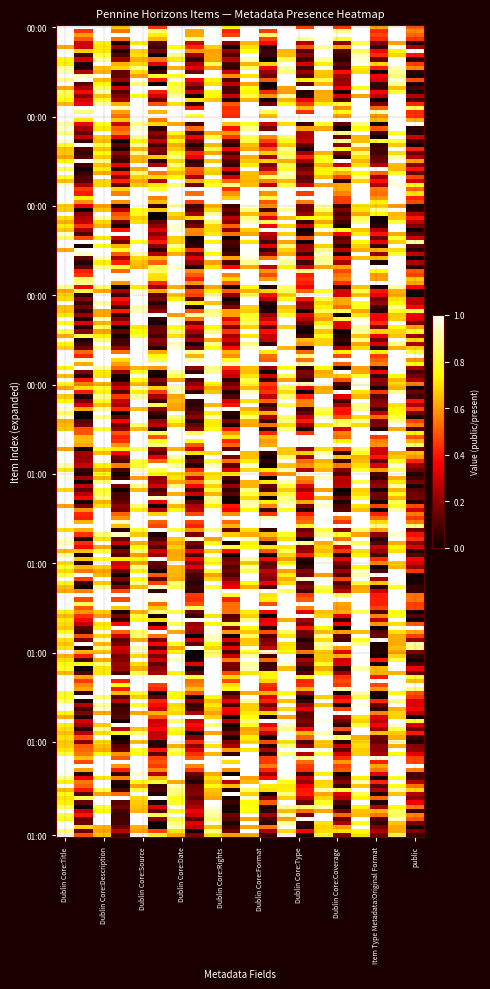

Count the number of categories in the chart.

20